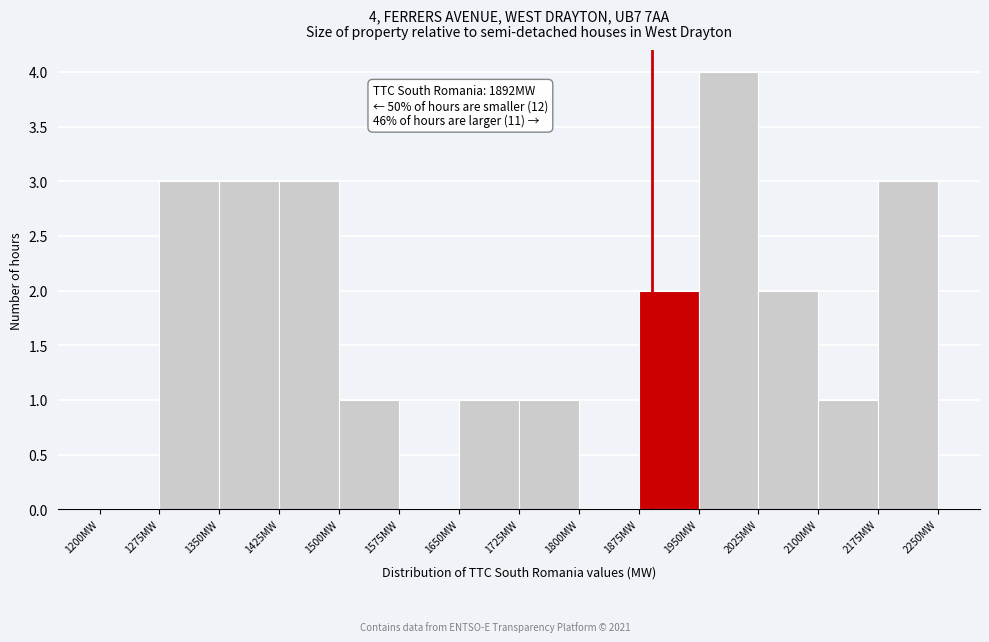

Over which range of the x-axis is the bar tallest?

1950 to 2025